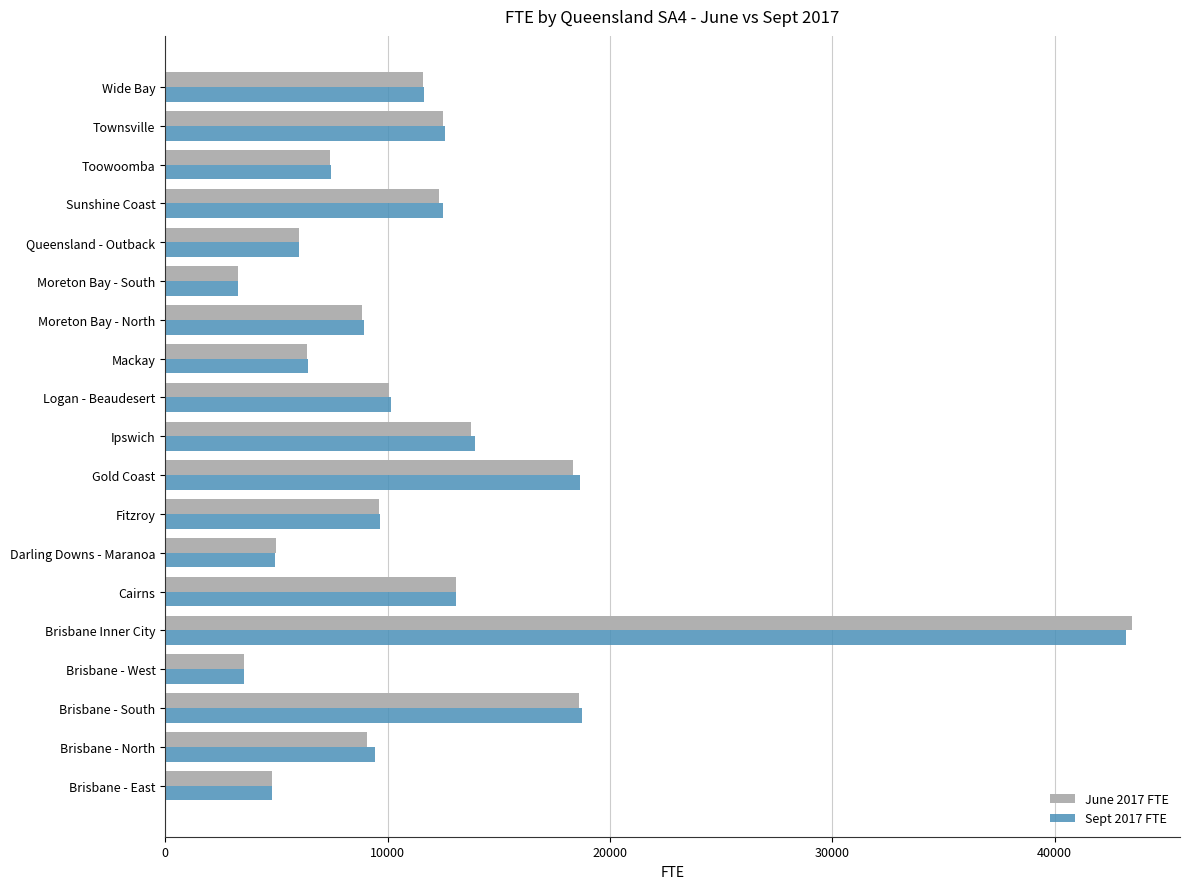

At which label is Sept 2017 FTE closest to 23251?

Brisbane - South